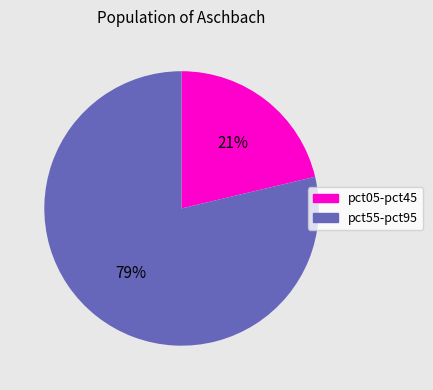

To the nearest percent, what portion does pct05-pct45 represent?

21%